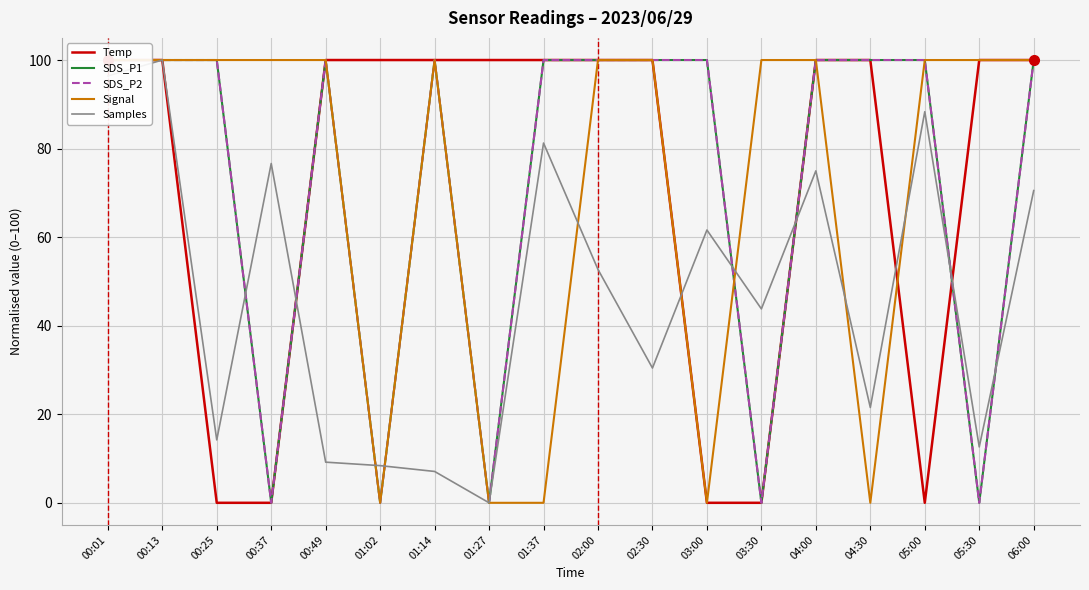

What is the average value of the Samples series?

47.2